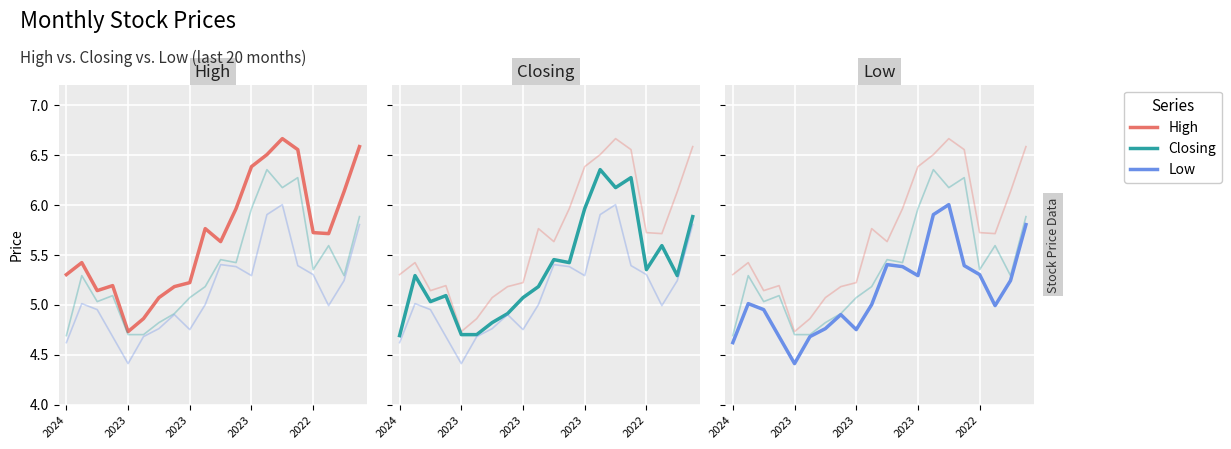

Count the number of categories in the chart.

20